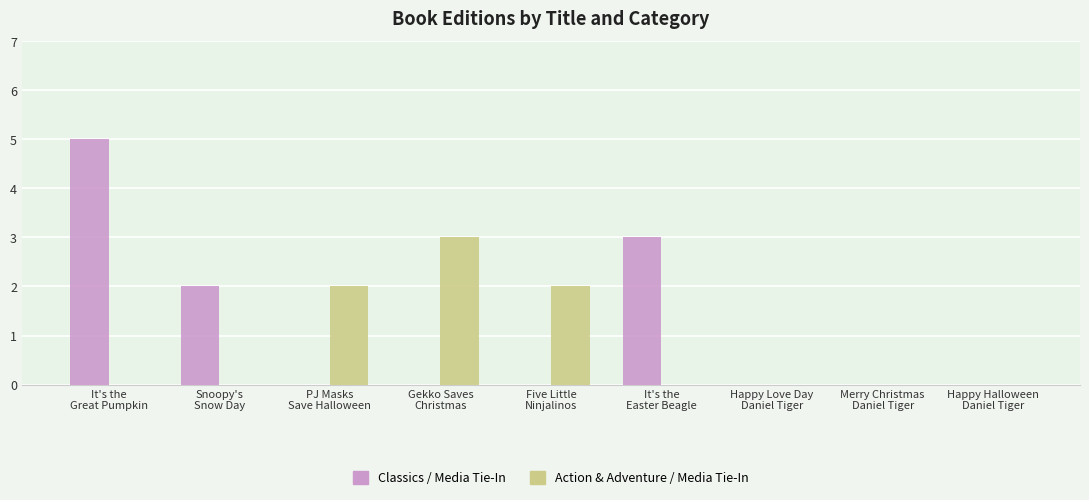

What is the spread (max minus min) of values at Snoopy's
Snow Day?

2